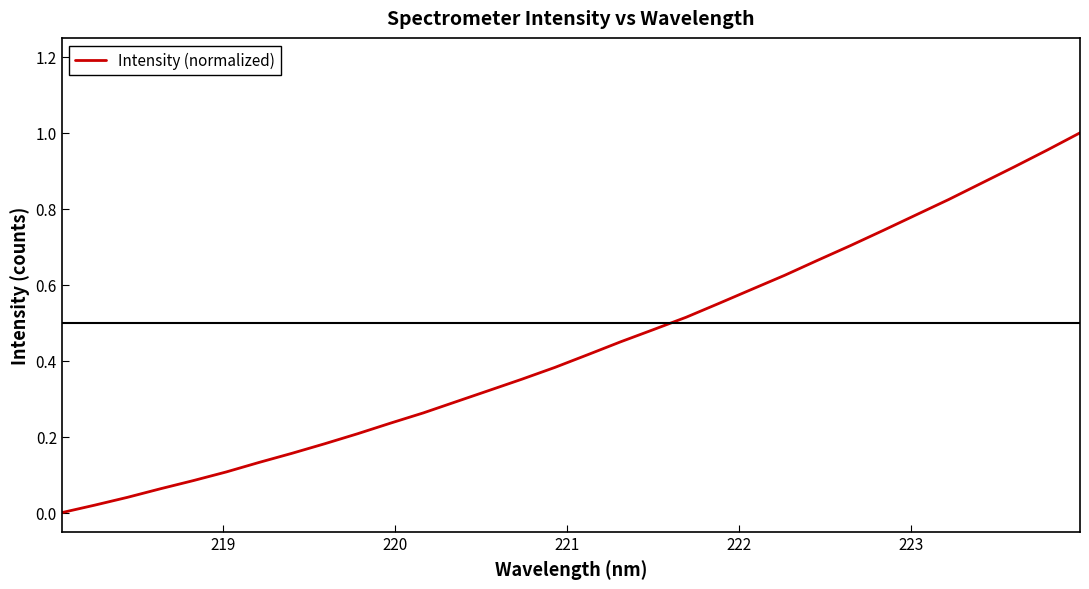

Is this an area chart (filled region under the line)?

No